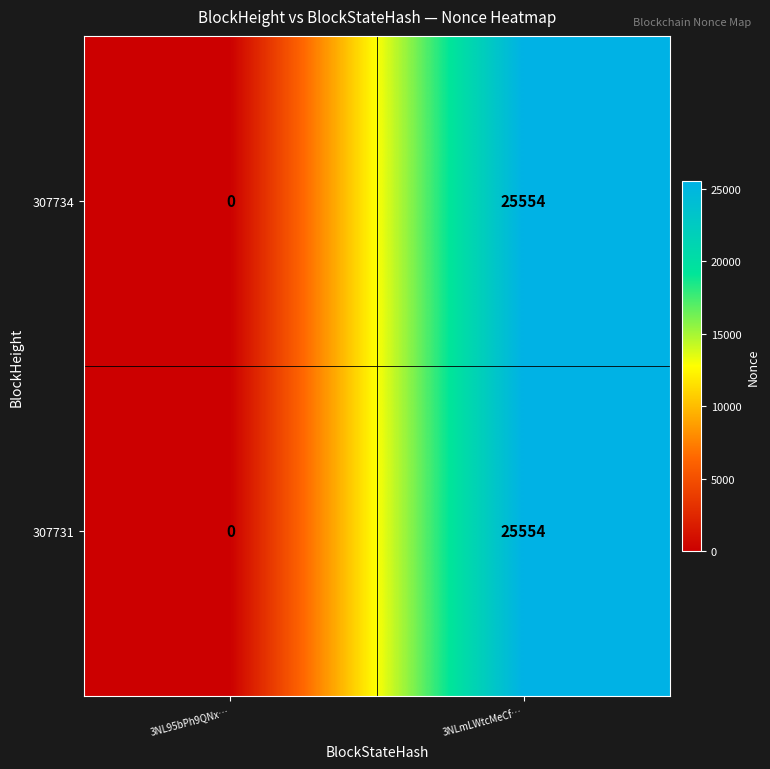

How many data points does each series have?

2